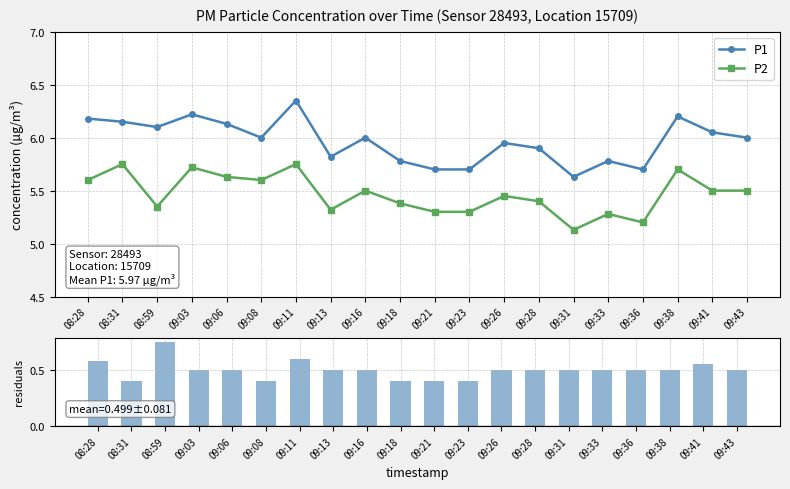

Where is P2 nearest to the value 5?

09:31